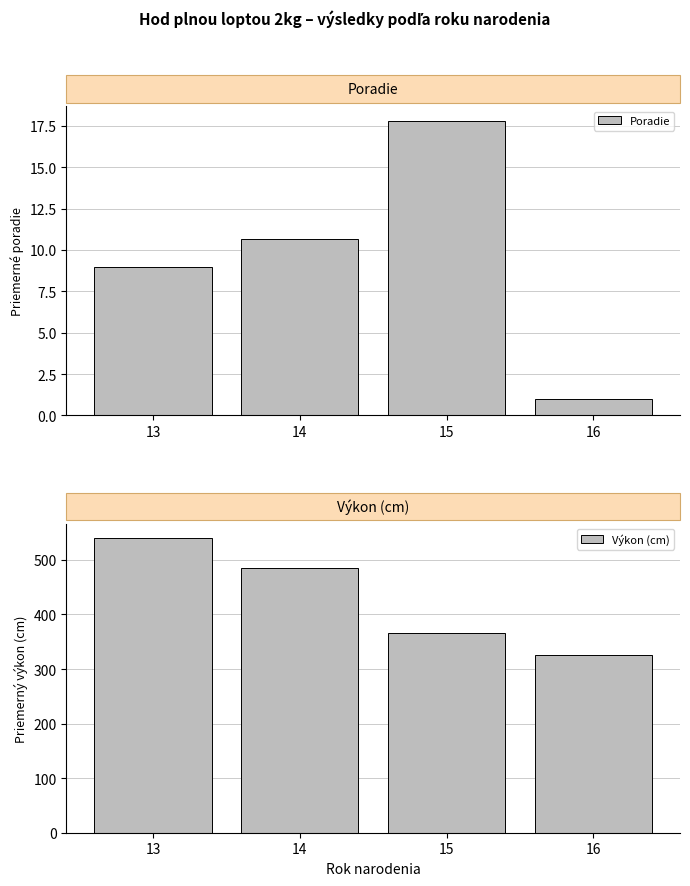

What are all the series names shown in the legend?

Poradie, Výkon (cm)